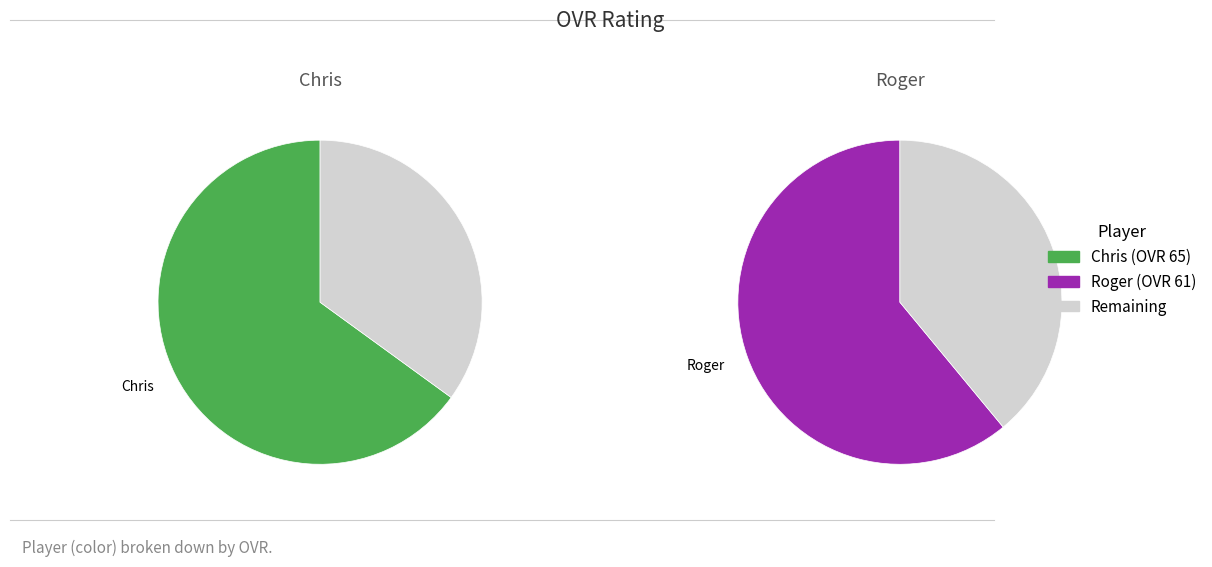

Does Chris represent more than half of the total?

Yes